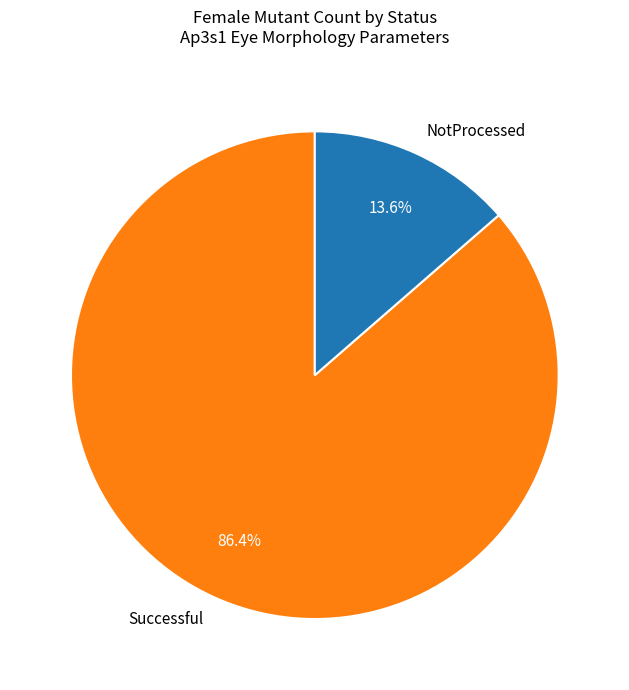

Between Successful and NotProcessed, which is larger?

Successful